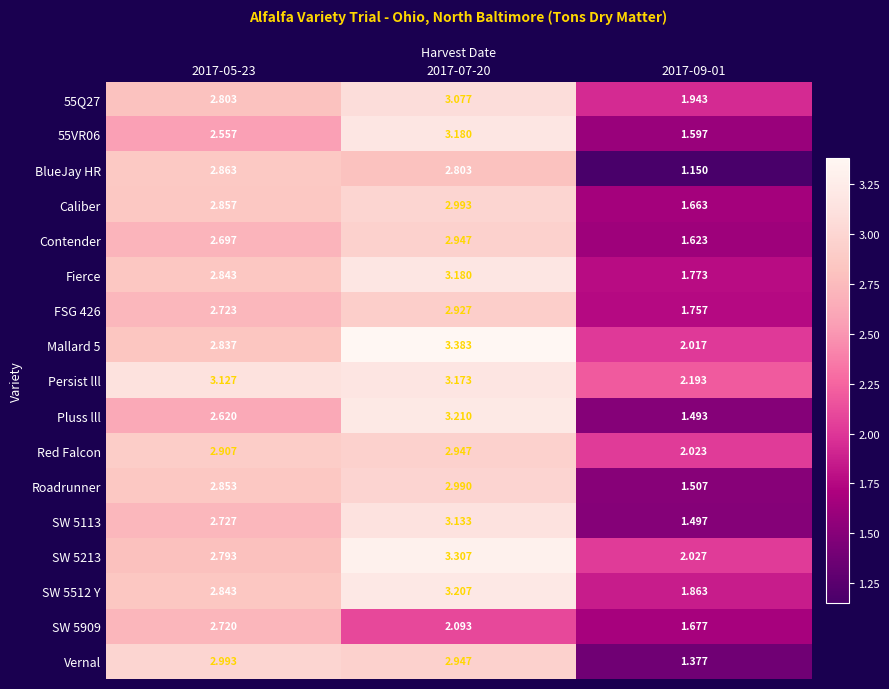

Which series changed the most between 2017-07-20 and 2017-09-01?

Pluss lll